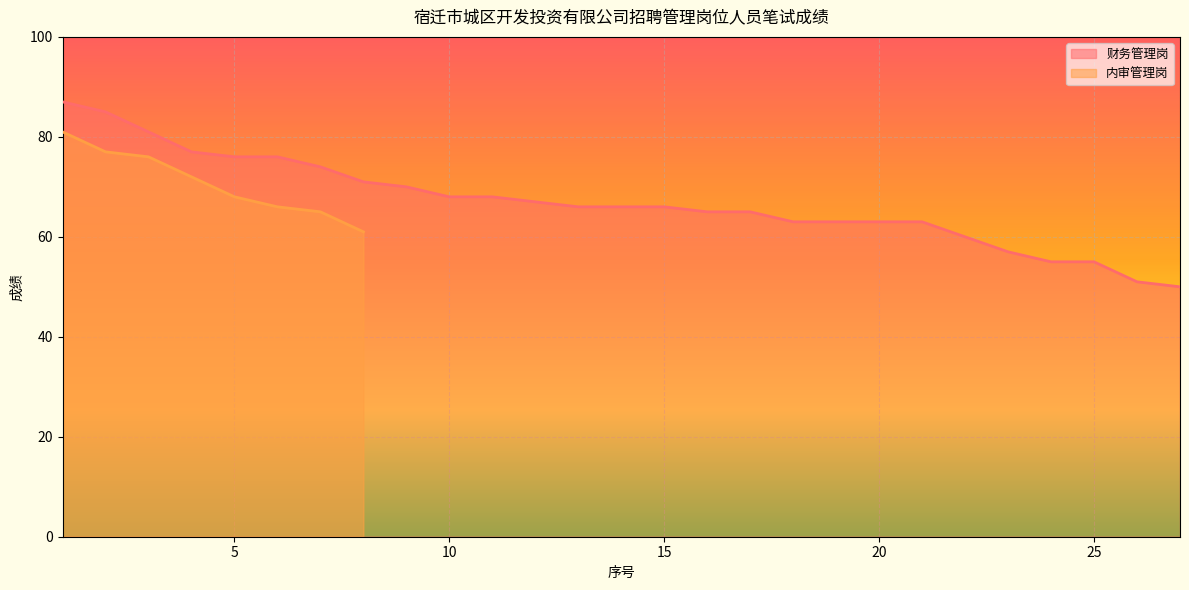

At which label is the value closest to 68?

10